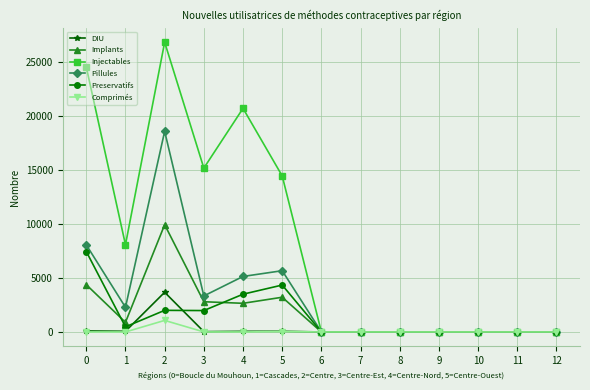

What is the spread (max minus min) of values at 0?

24552